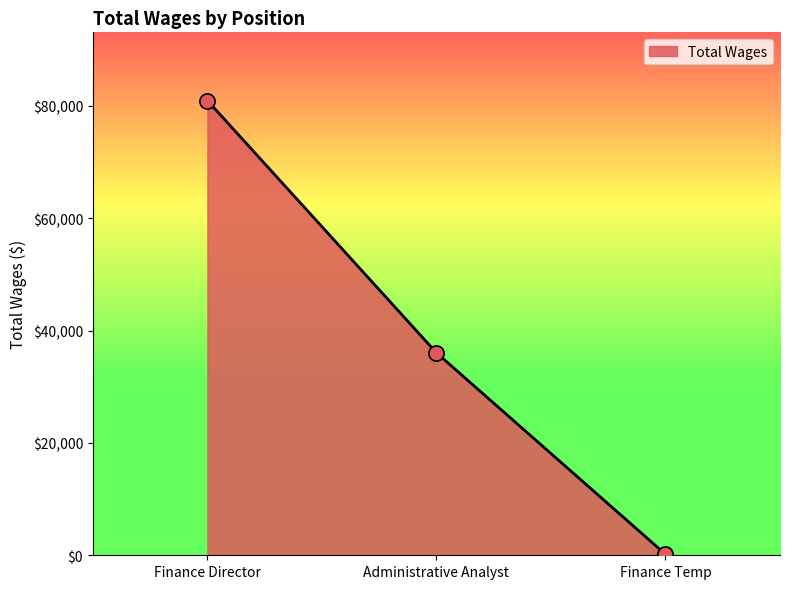

What is the change in value from Administrative Analyst to Finance Temp?

-35876